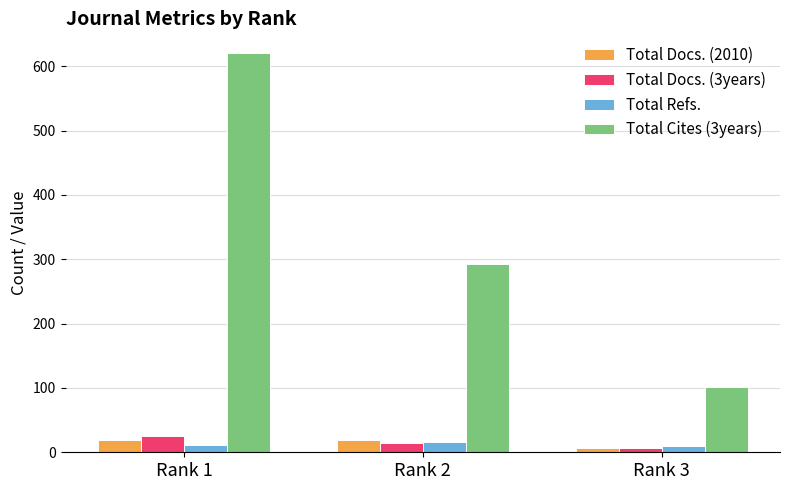

What is the highest value of the Total Docs. (2010) series?

19